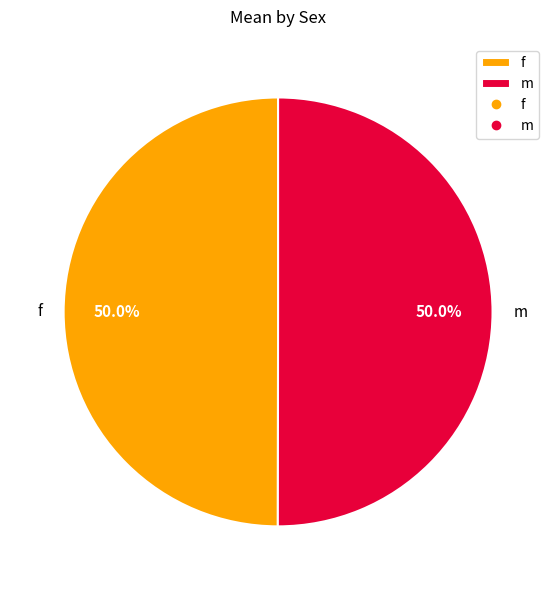

Do f and m together represent more than half of the pie?

Yes